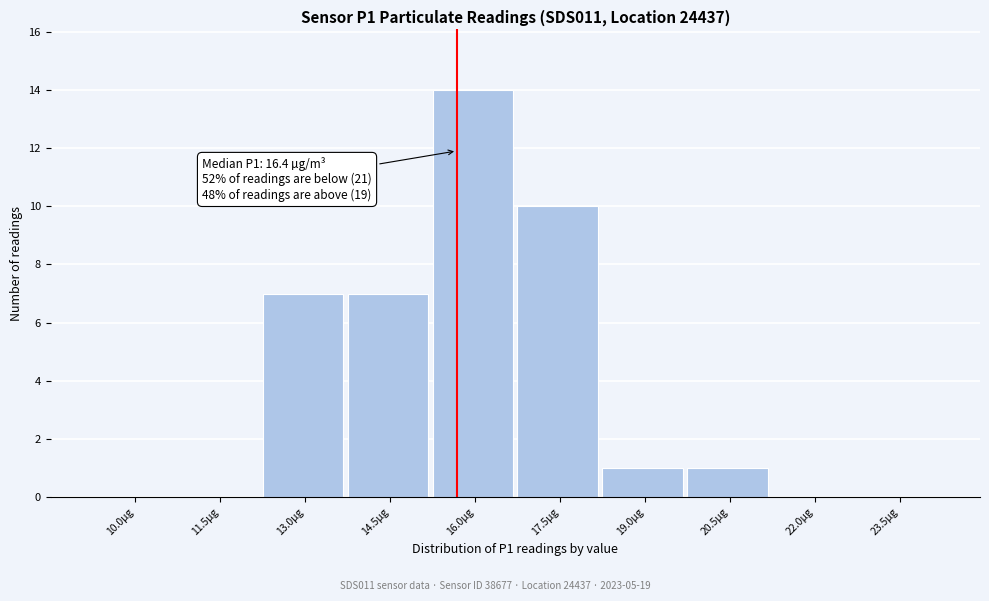

Reading left to right, transcribe all the data shown in this chart.

10.0µg=0	11.5µg=0	13.0µg=7	14.5µg=7	16.0µg=14	17.5µg=10	19.0µg=1	20.5µg=1	22.0µg=0	23.5µg=0